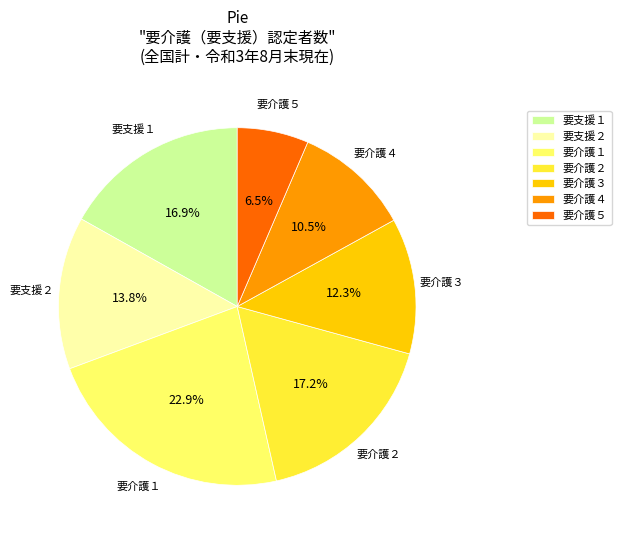

To the nearest percent, what is the average slice percentage?

14%